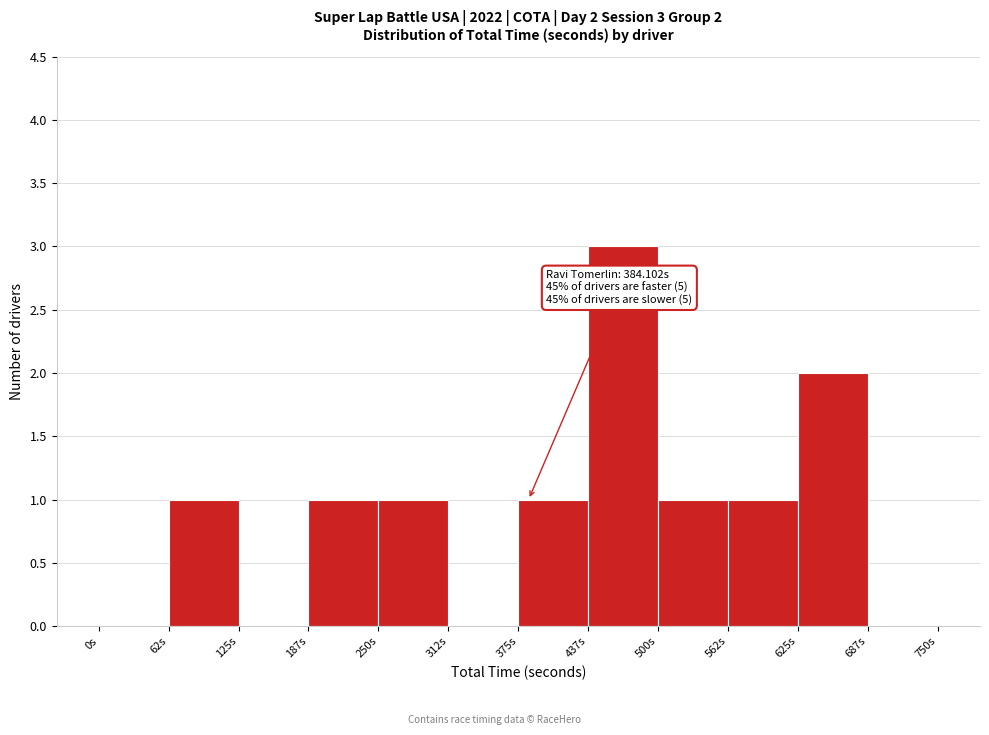

Which range on the x-axis has the tallest bar?

440 to 500